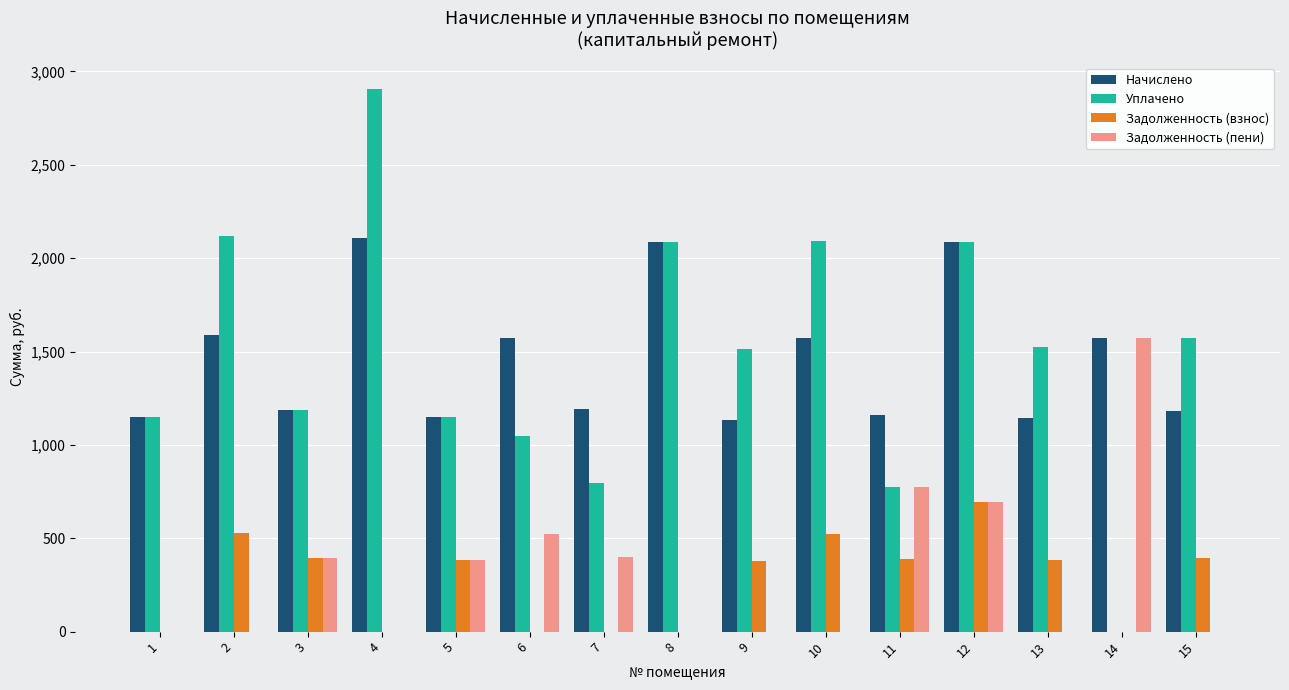

Read the Задолженность (взнос) value at 2.

529.7